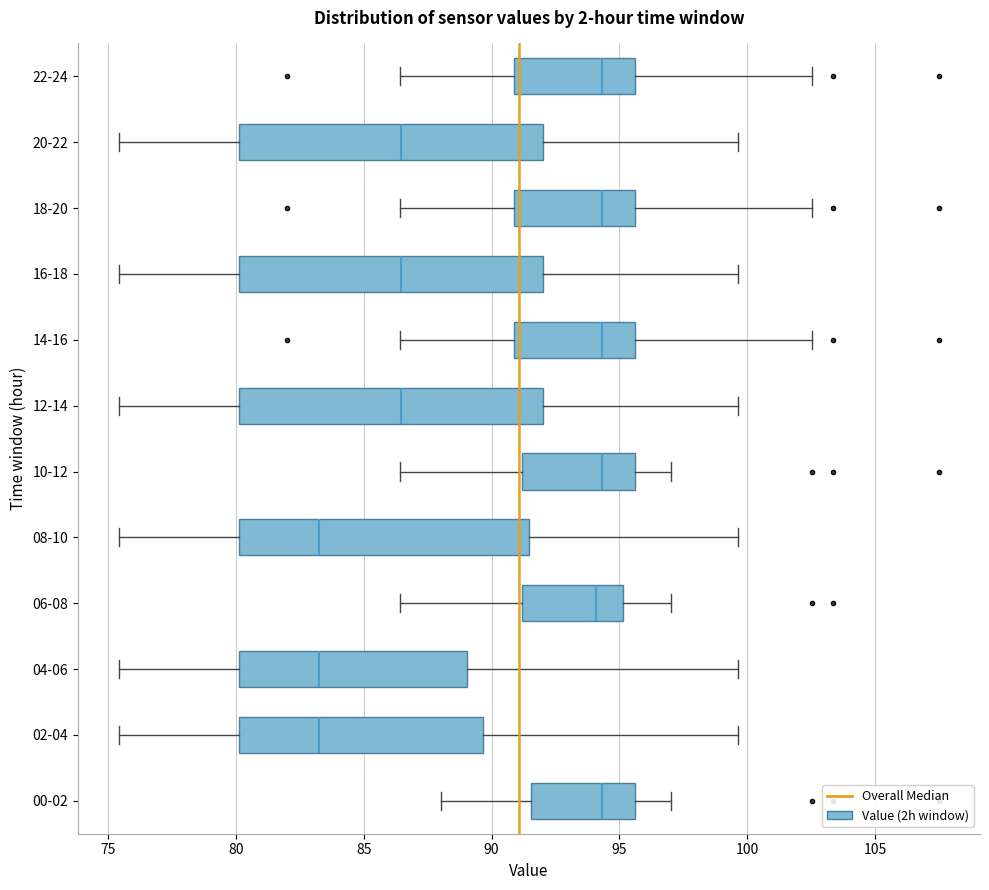

Reading bottom to top, transcribe this box plot: for each box, give where its median line is, the range the box spans, and where its two whiskers end, as read against the x-axis. The values are not printed on the chart, so give them approximately, as read against the axis.

00-02: median 94.5, box 91.5 to 95.5, whiskers 88.0 to 97.0
02-04: median 83.5, box 80.0 to 89.5, whiskers 75.5 to 99.5
04-06: median 83.5, box 80.0 to 89.0, whiskers 75.5 to 99.5
06-08: median 94.0, box 91.0 to 95.0, whiskers 86.5 to 97.0
08-10: median 83.5, box 80.0 to 91.5, whiskers 75.5 to 99.5
10-12: median 94.5, box 91.0 to 95.5, whiskers 86.5 to 97.0
12-14: median 86.5, box 80.0 to 92.0, whiskers 75.5 to 99.5
14-16: median 94.5, box 91.0 to 95.5, whiskers 86.5 to 102.5
16-18: median 86.5, box 80.0 to 92.0, whiskers 75.5 to 99.5
18-20: median 94.5, box 91.0 to 95.5, whiskers 86.5 to 102.5
20-22: median 86.5, box 80.0 to 92.0, whiskers 75.5 to 99.5
22-24: median 94.5, box 91.0 to 95.5, whiskers 86.5 to 102.5